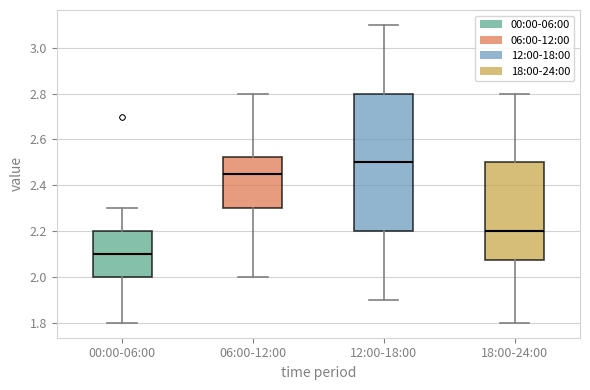

Which box has the lowest median line?

00:00-06:00